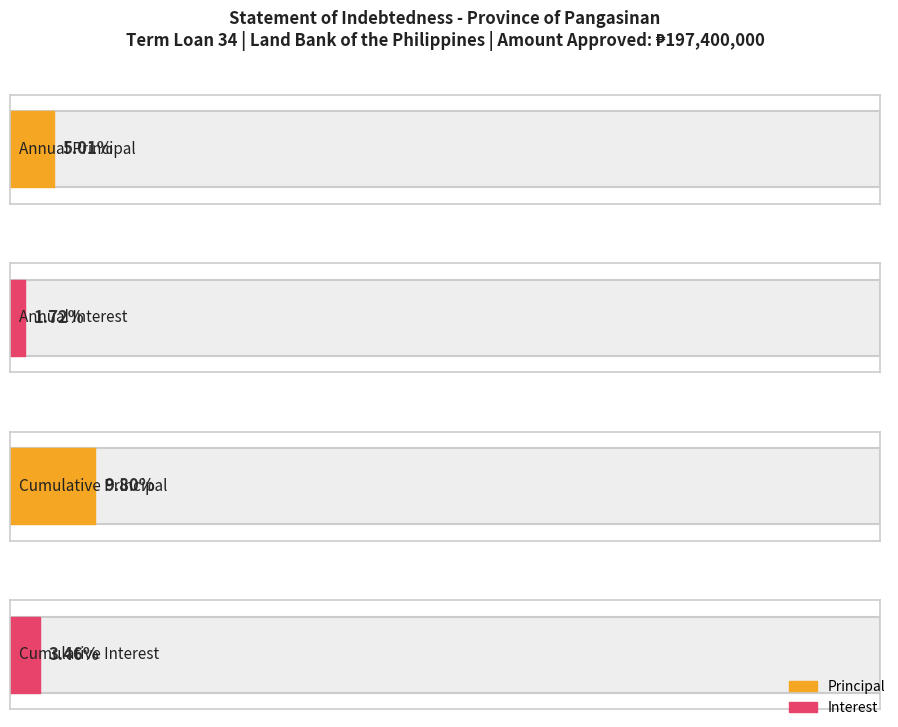

Which has a higher value, Interest or Principal?

Principal